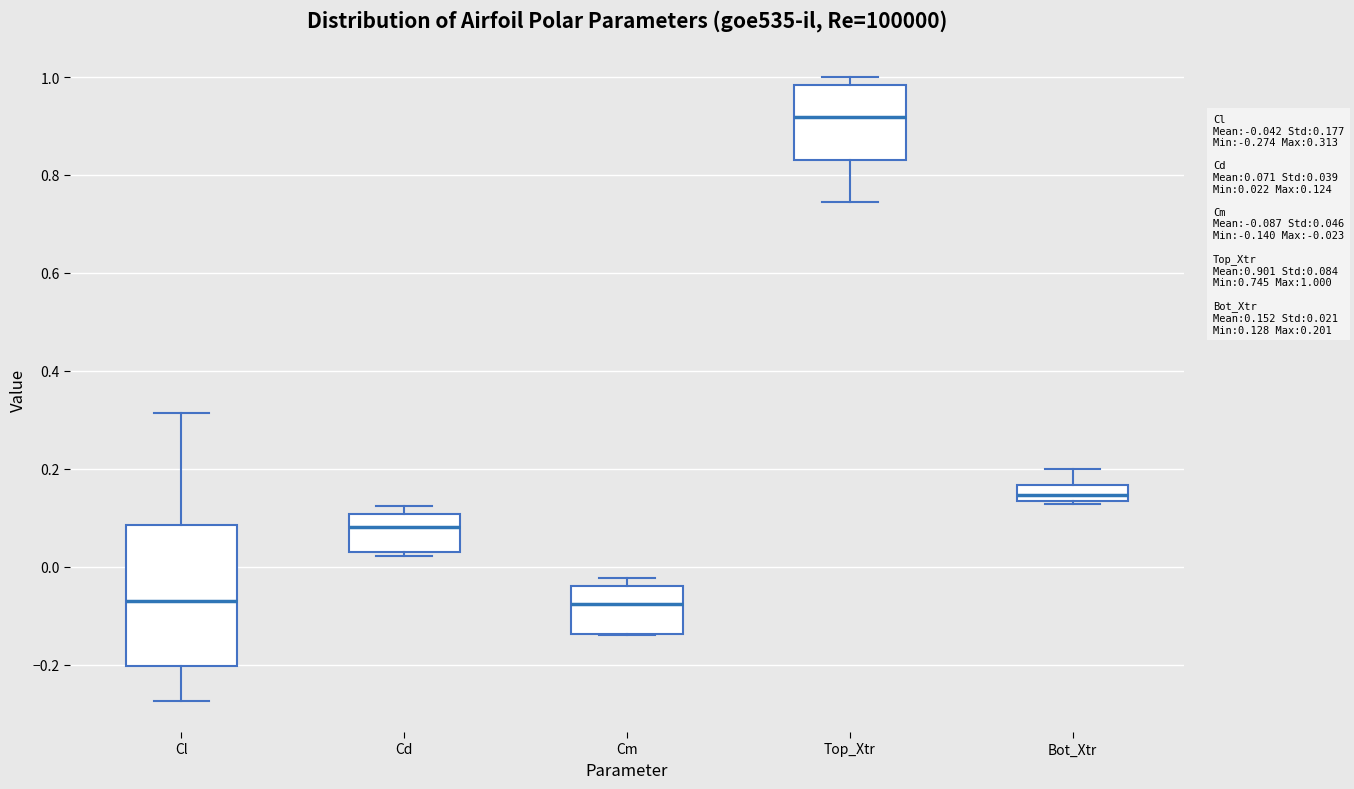

Where is the upper edge of the box for Cl on the y-axis? The values are not printed on the chart, so give them approximately, as read against the axis.

0.08